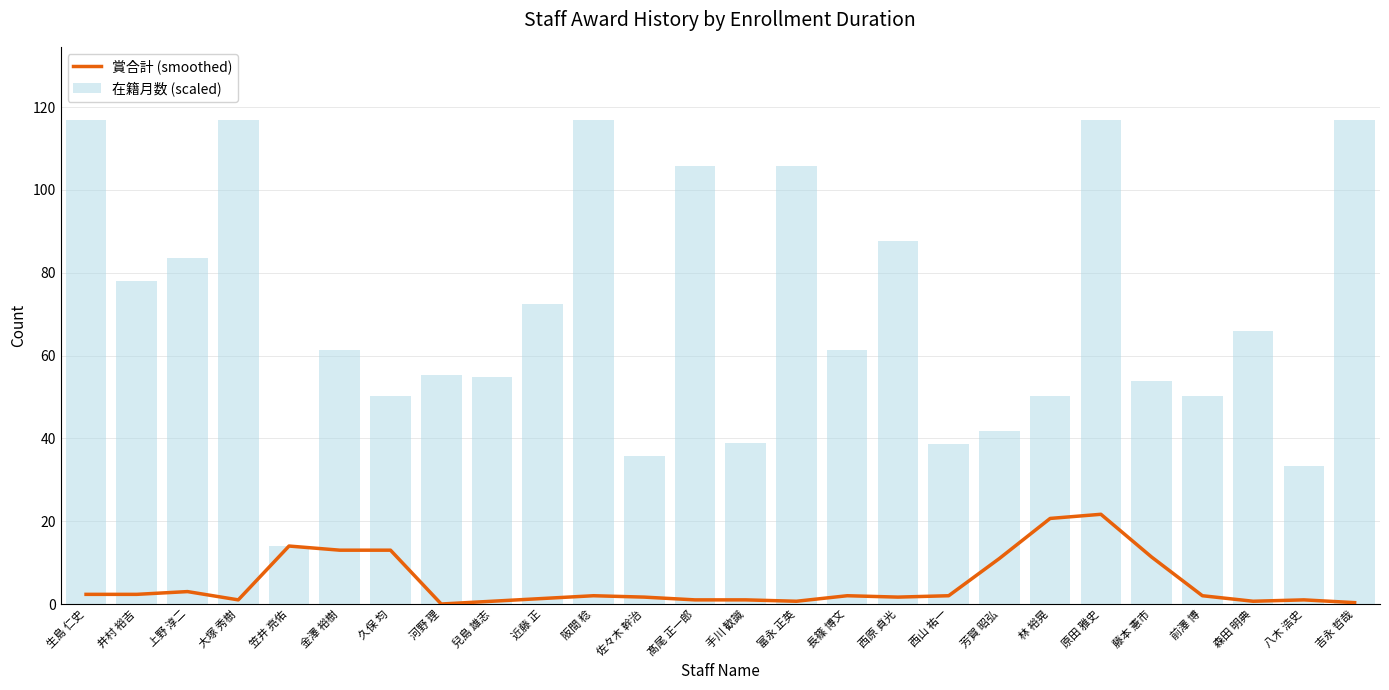

Which series has the largest total across all categories?

在籍月数 (scaled)